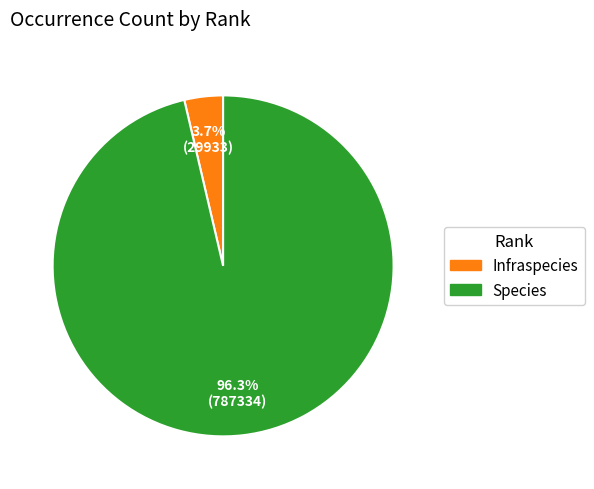

Which slice represents more than half of the pie?

Species